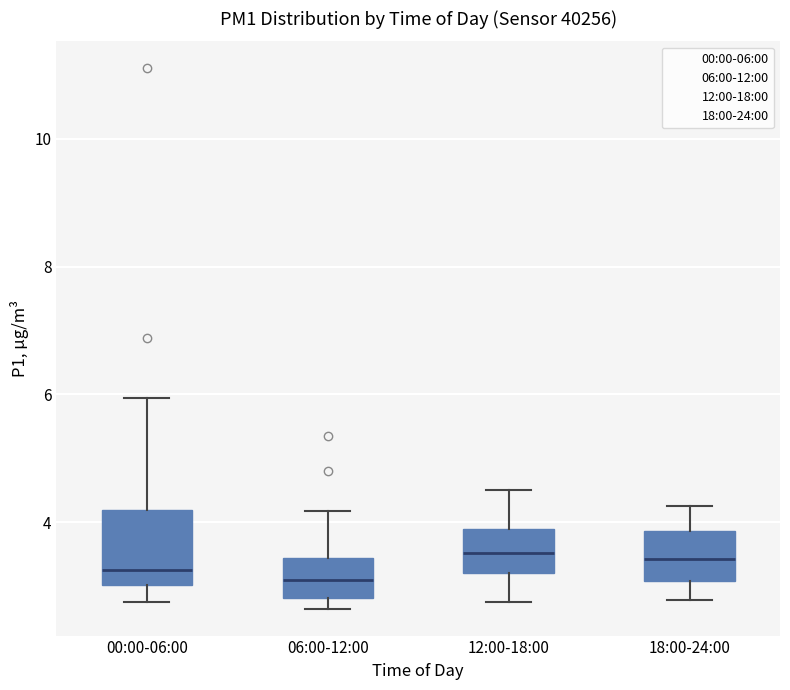

Which box is the tallest, from its lower edge to its upper edge?

00:00-06:00